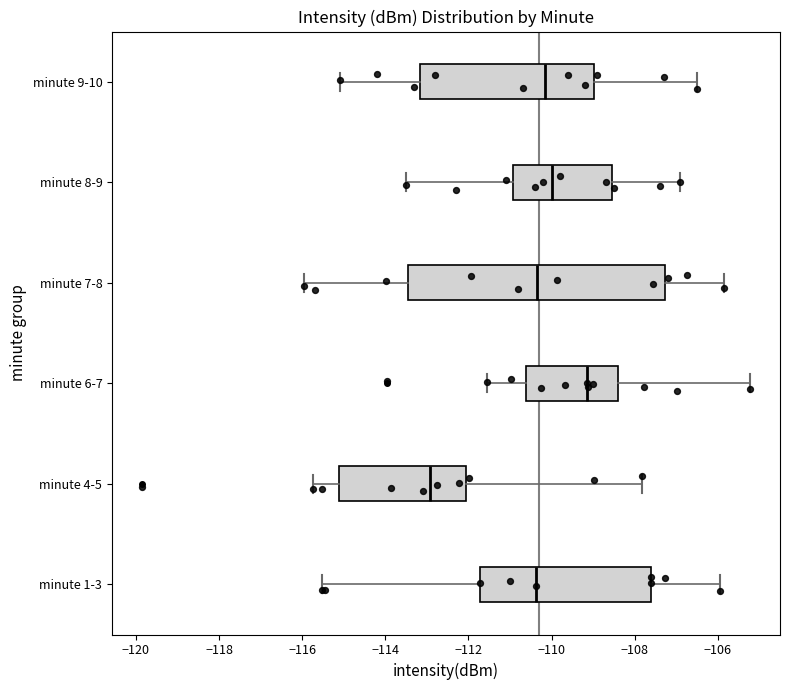

Which box has the furthest to the right median line?

minute 6-7